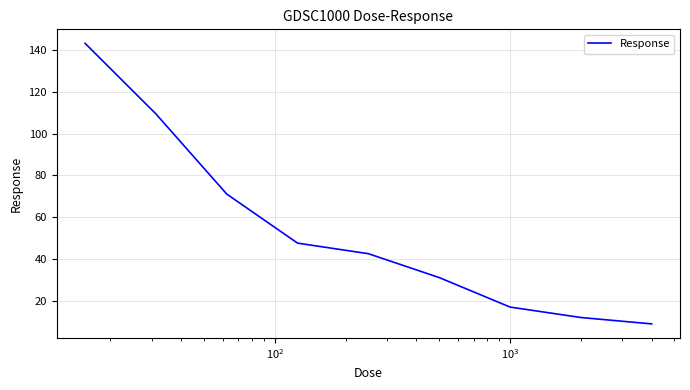

What is the greatest value displayed?

143.0